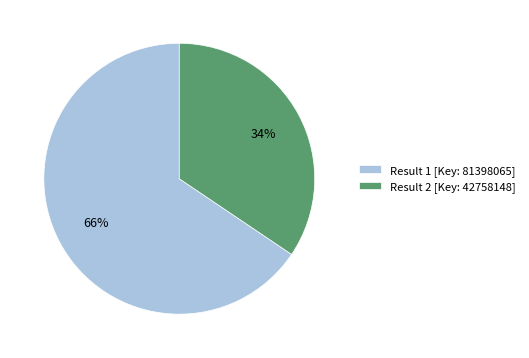

What percentage is the Result 2 [Key: 42758148] slice, to the nearest percent?

34%